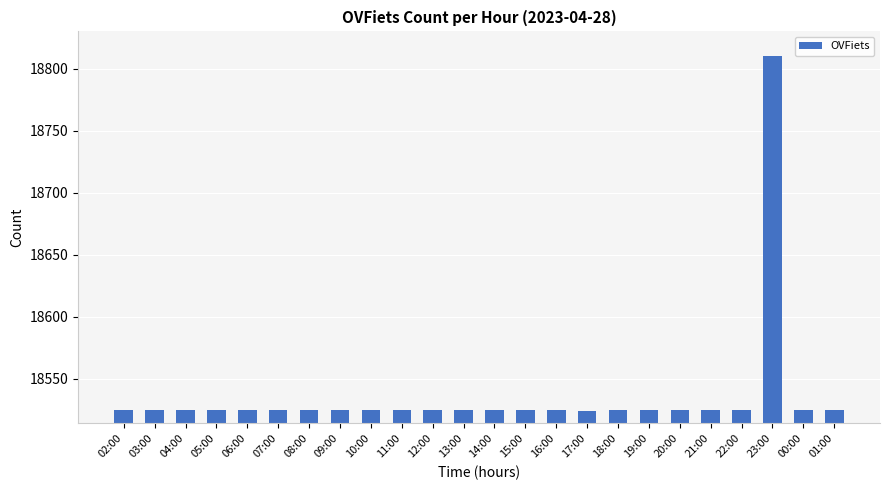

What is the average value?

18537